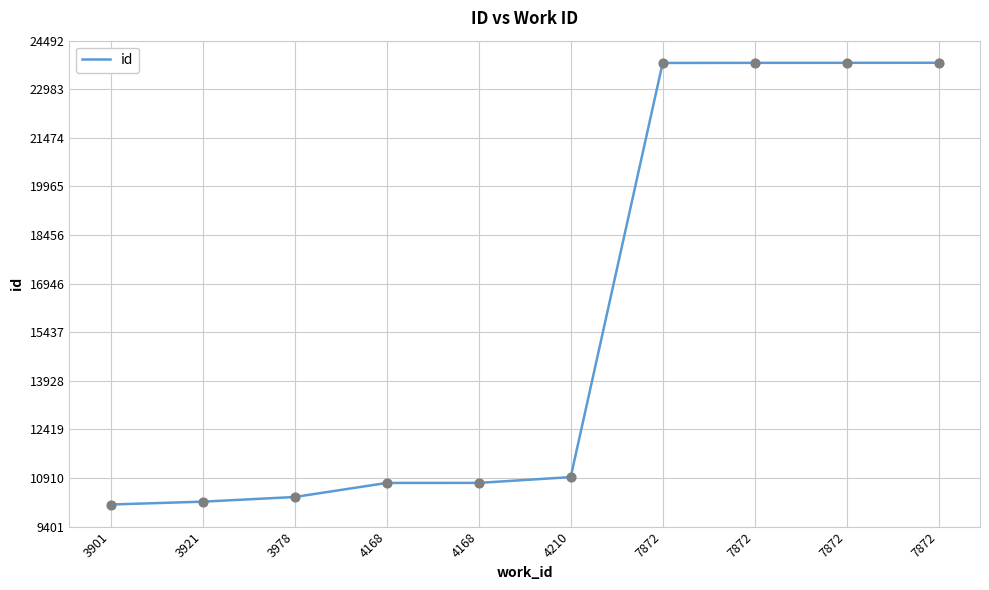

What is the ratio of the value at 4210 to the value at 7872?

0.5